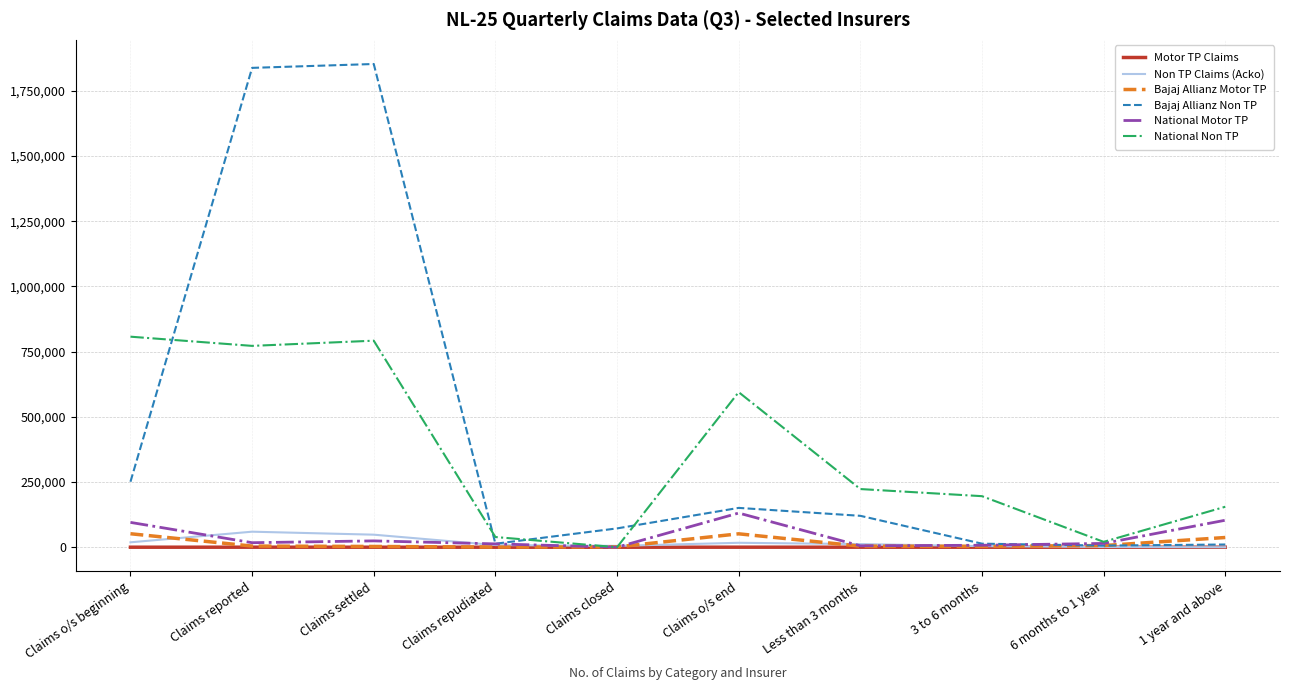

True or false: Motor TP Claims has a value of 0 at Claims closed.

True